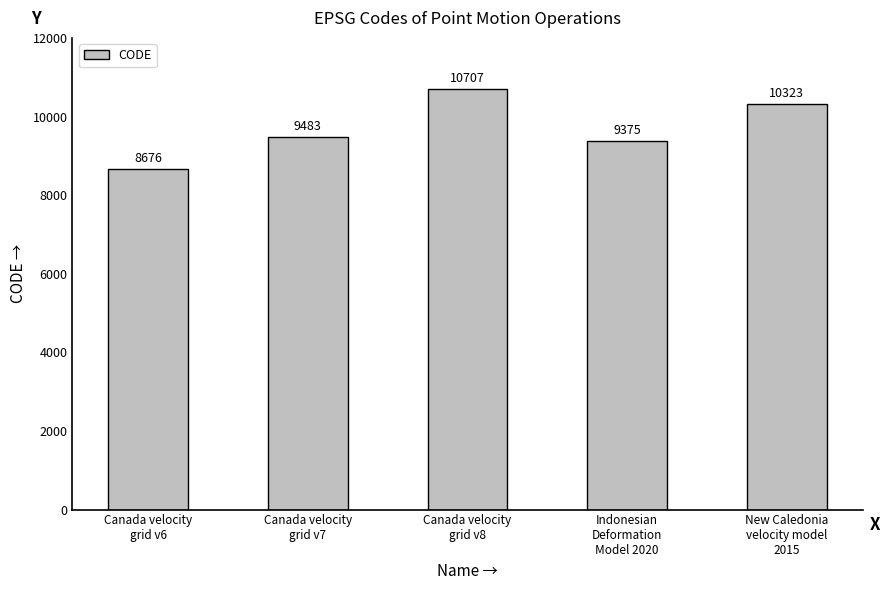

What is the minimum value shown in the chart?

8676